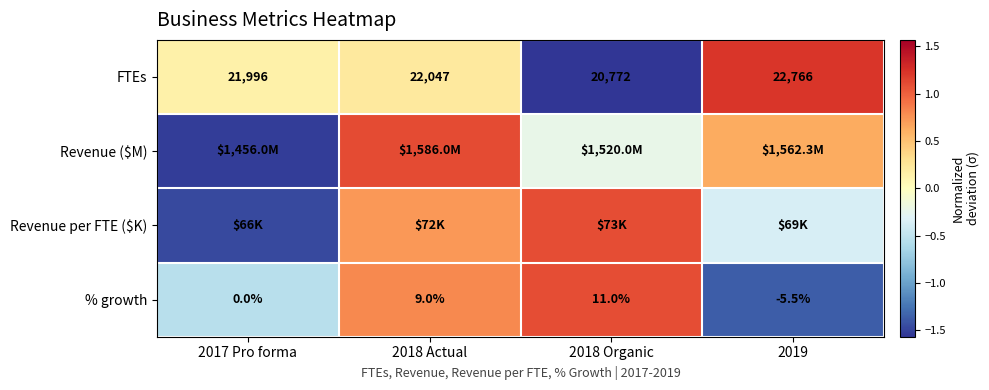

Rank the series at 2017 Pro forma from lowest to highest value.

Revenue ($M), Revenue per FTE ($K), % growth, FTEs